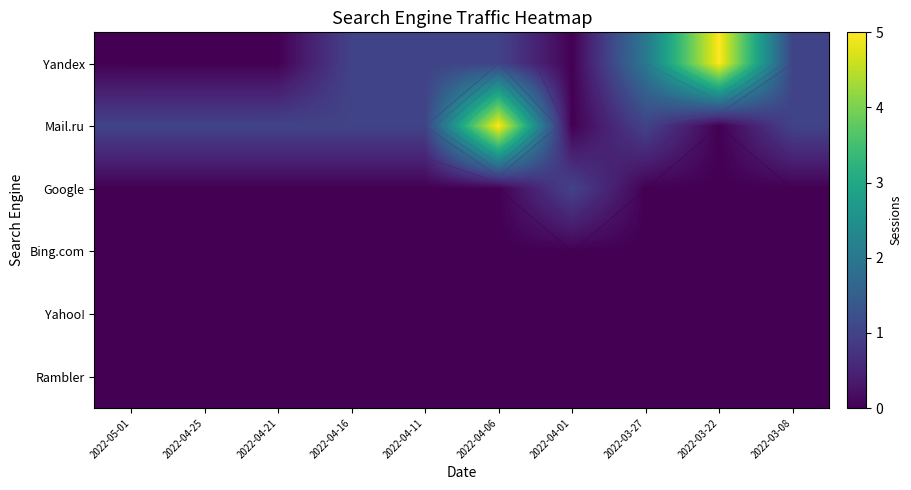

Which has a higher value, 2022-05-01 or 2022-04-01?

2022-05-01